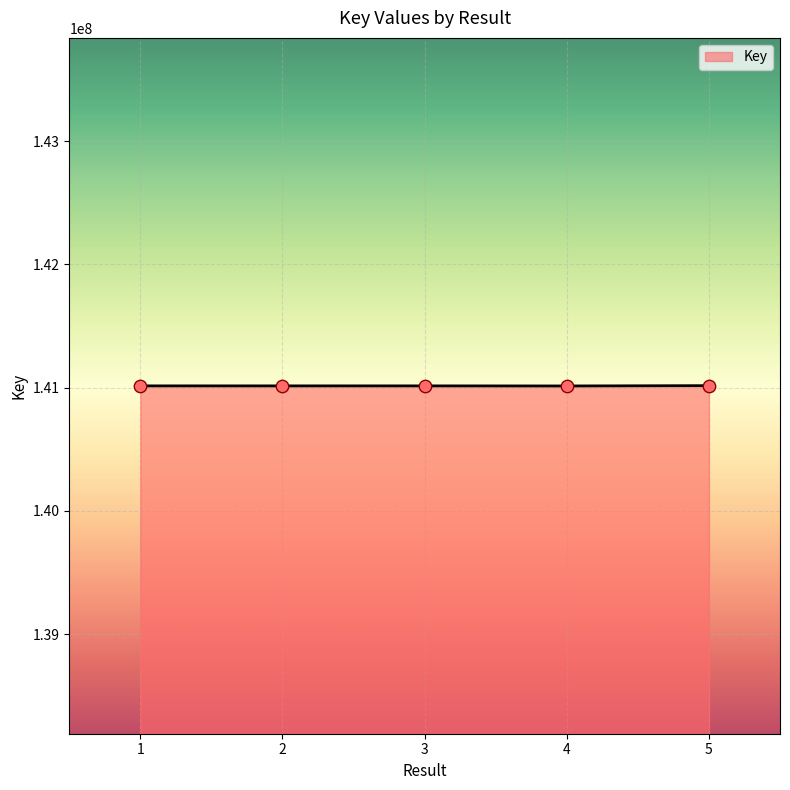

Approximately how many times larger is the value at 1 compared to 2?

1.0